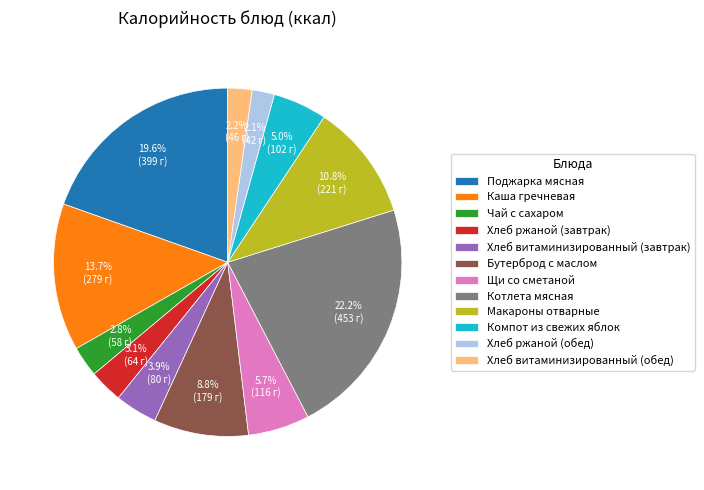

To the nearest percent, what is the difference between the largest and smallest slice percentages?

20%